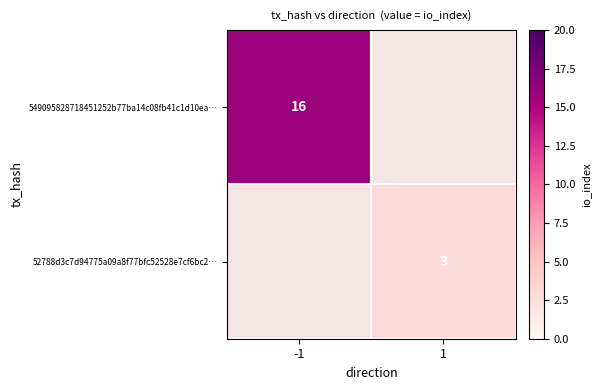

The value of 52788d3c7d94775a09a8f77bfc52528e7cf6bc2… at 1 is 3. True or false?

True